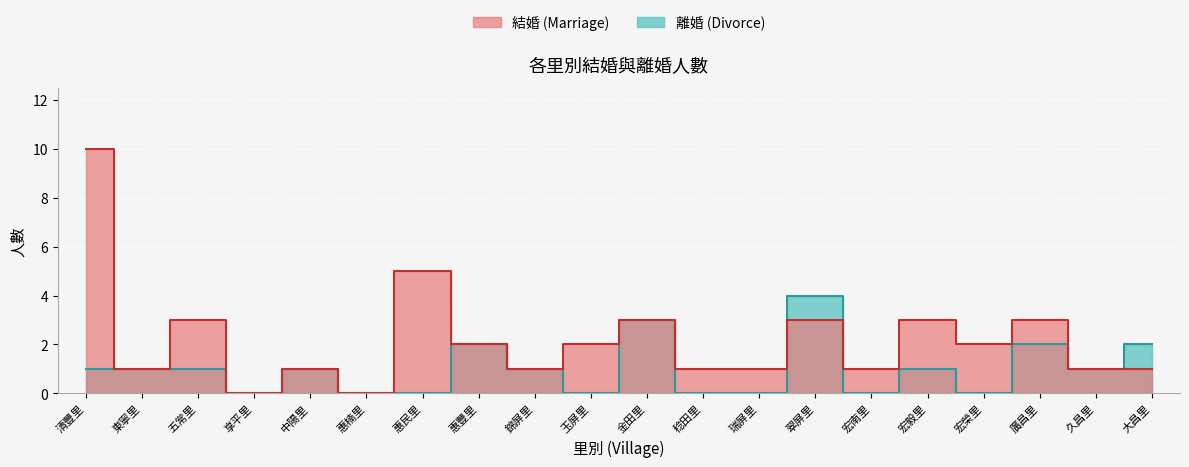

At which label does 結婚 first exceed 2?

清豐里